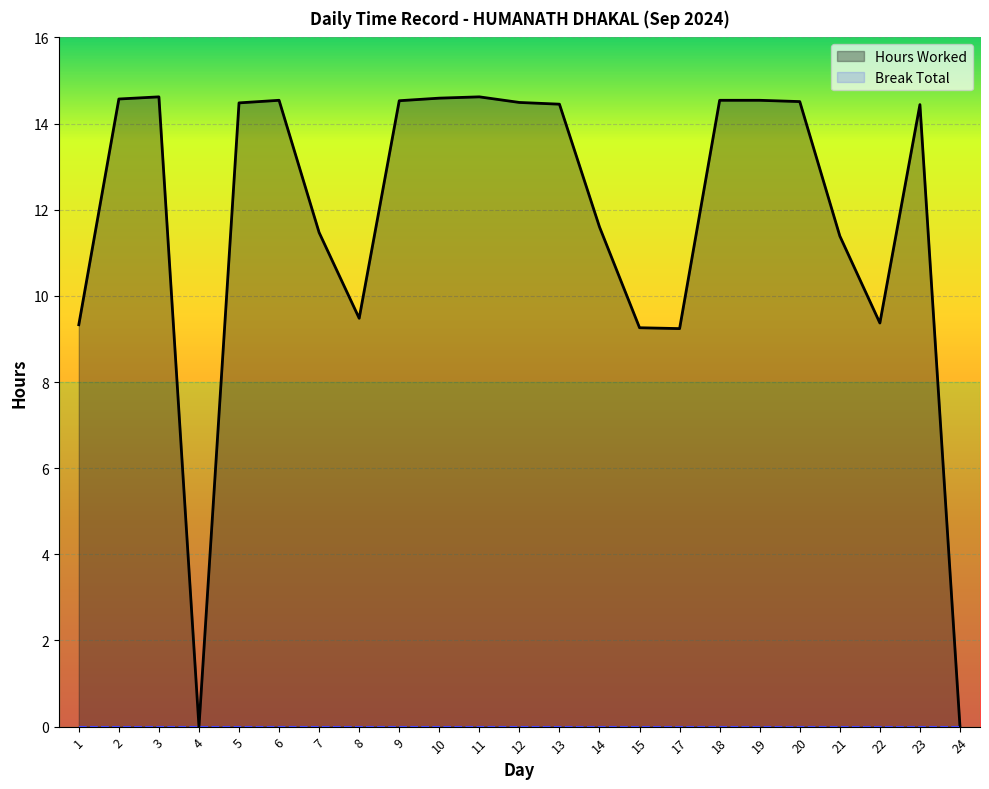

True or false: Hours Worked has a value of 6.6 at 9.

False